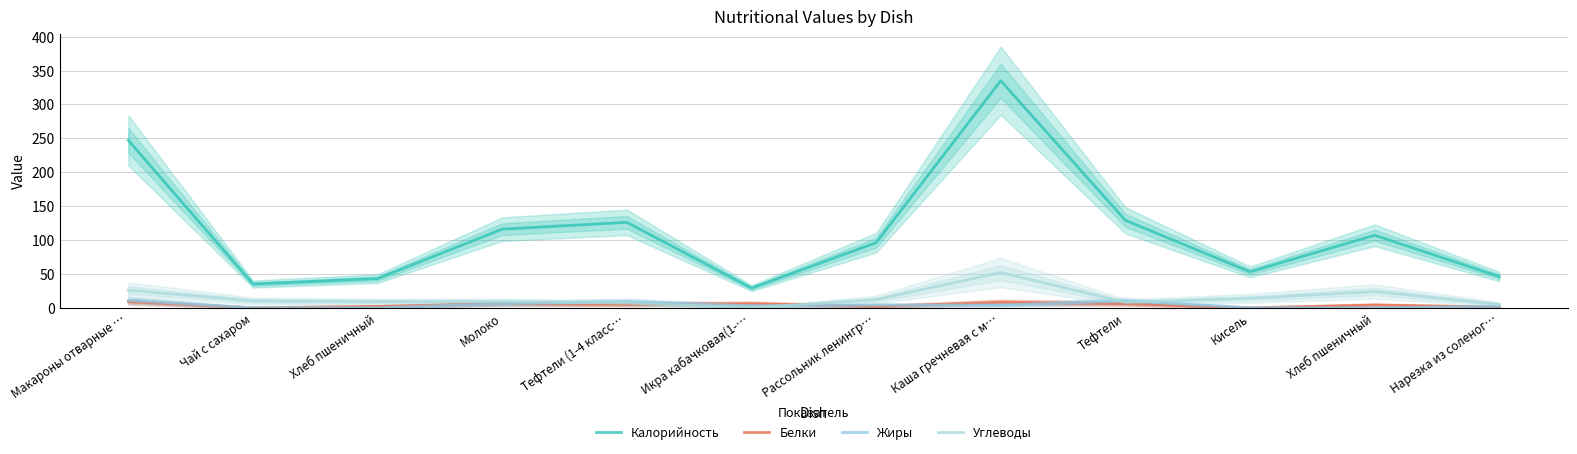

Reading left to right, transcribe all the data shown in this chart.

Калорийность: Макароны отварные …=247	Чай с сахаром=35	Хлеб пшеничный=43	Молоко=116	Тефтели (1-4 класс…=126	Икра кабачковая(1-…=29	Рассольник ленингр…=96	Каша гречневая с м…=335	Тефтели=129	Кисель=53	Хлеб пшеничный=107	Нарезка из соленог…=46
Белки: Макароны отварные …=9	Чай с сахаром=0	Хлеб пшеничный=2	Молоко=6	Тефтели (1-4 класс…=5	Икра кабачковая(1-…=6	Рассольник ленингр…=2	Каша гречневая с м…=8	Тефтели=6	Кисель=0	Хлеб пшеничный=4	Нарезка из соленог…=1
Жиры: Макароны отварные …=11	Чай с сахаром=0	Хлеб пшеничный=0	Молоко=6	Тефтели (1-4 класс…=9	Икра кабачковая(1-…=3	Рассольник ленингр…=4	Каша гречневая с м…=4	Тефтели=10	Кисель=0	Хлеб пшеничный=0	Нарезка из соленог…=2
Углеводы: Макароны отварные …=26	Чай с сахаром=10	Хлеб пшеничный=9	Молоко=9	Тефтели (1-4 класс…=7	Икра кабачковая(1-…=0	Рассольник ленингр…=12	Каша гречневая с м…=52	Тефтели=8	Кисель=14	Хлеб пшеничный=24	Нарезка из соленог…=5